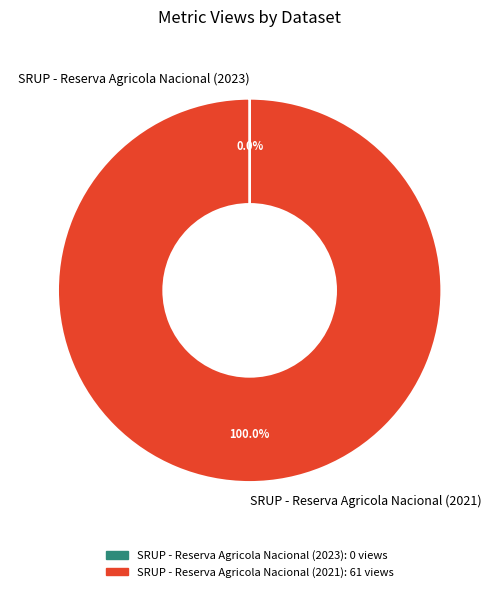

Does any single category account for the majority?

Yes